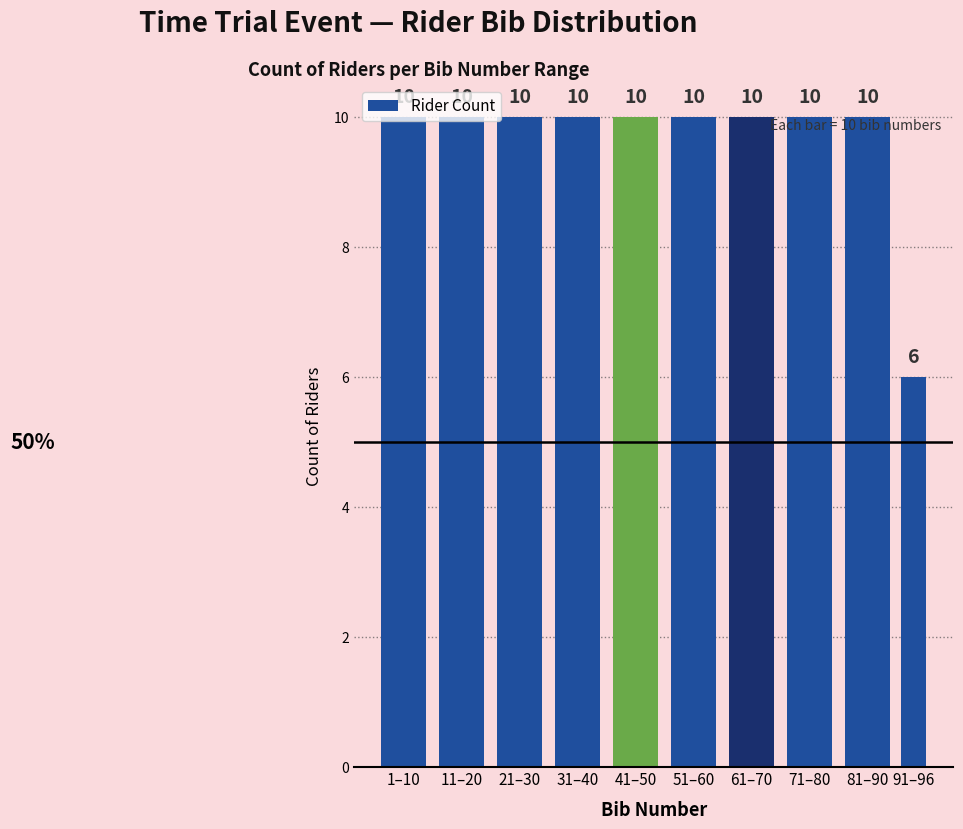

What is the minimum value shown in the chart?

6